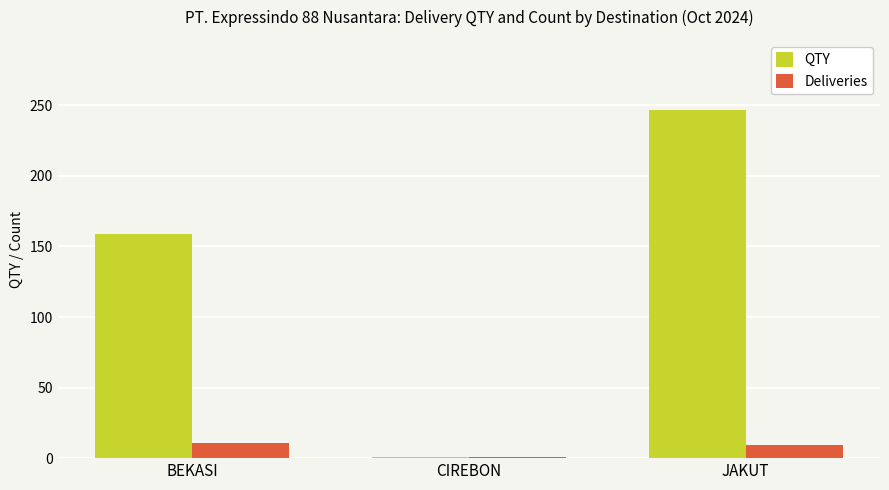

What is the maximum value for QTY?

247